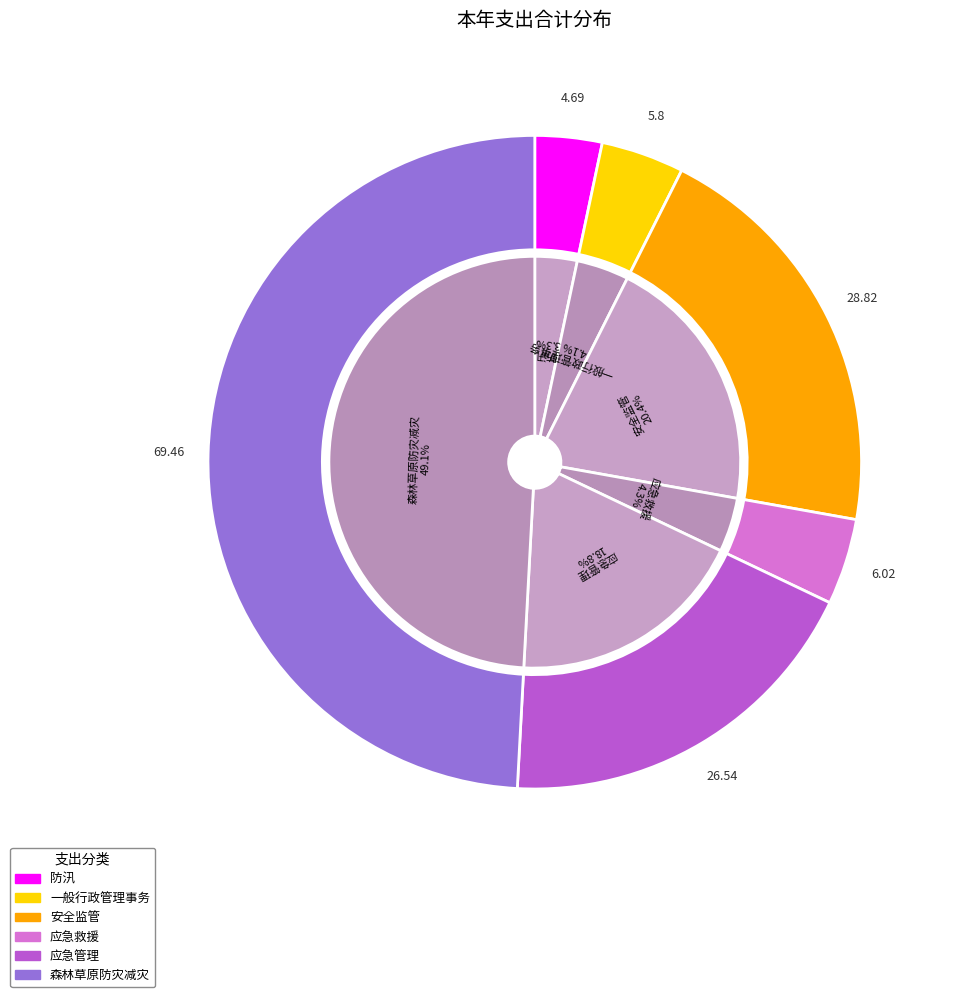

To the nearest percent, what portion does 应急救援 represent?

4%